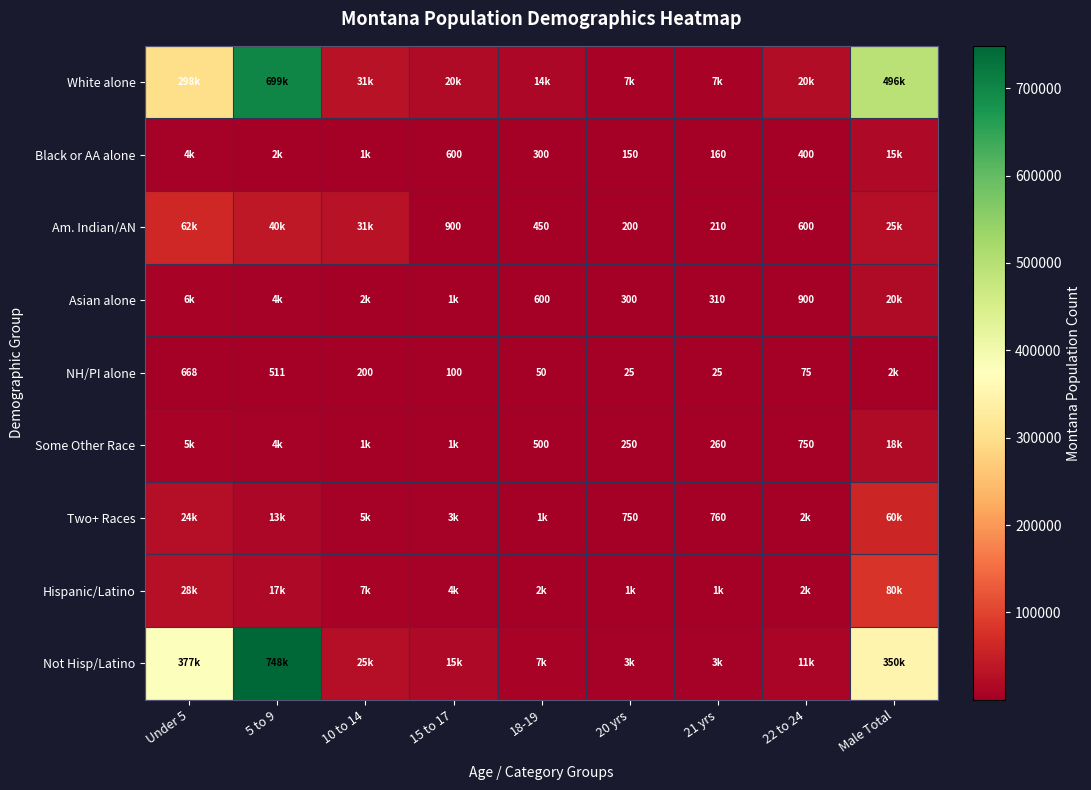

What is the sum of the Am. Indian/AN values at 18-19 and 20 yrs?

650